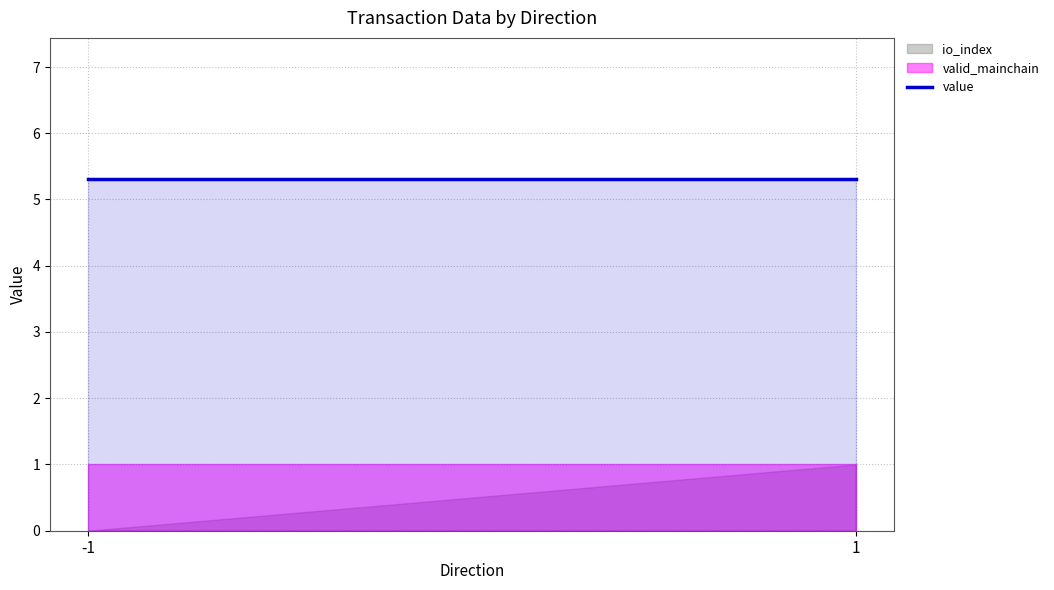

Rank the series by their maximum value, from lowest to highest.

io_index, valid_mainchain, value